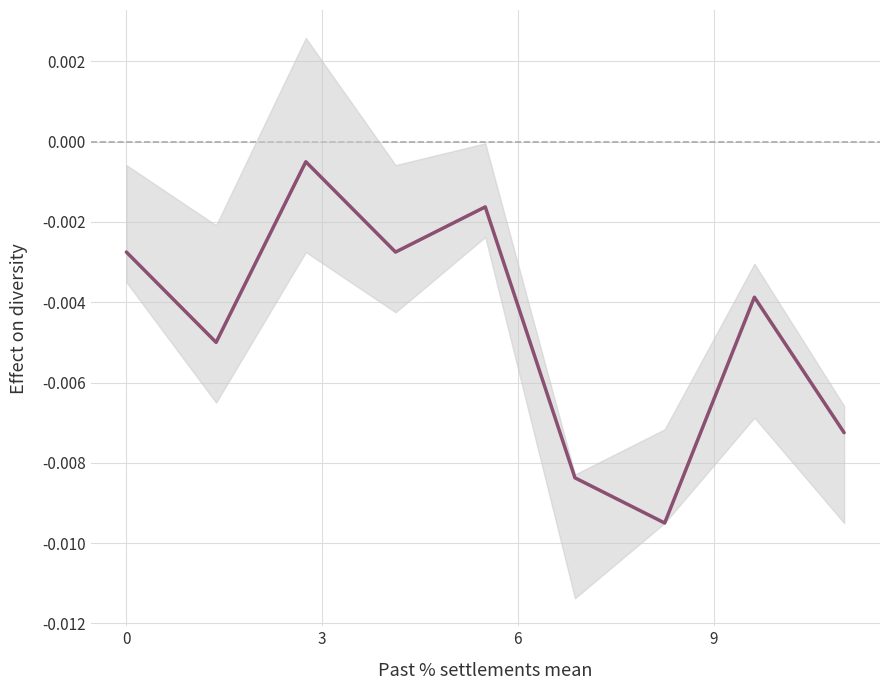

Is it true that the value at 6 is -0.0?

False